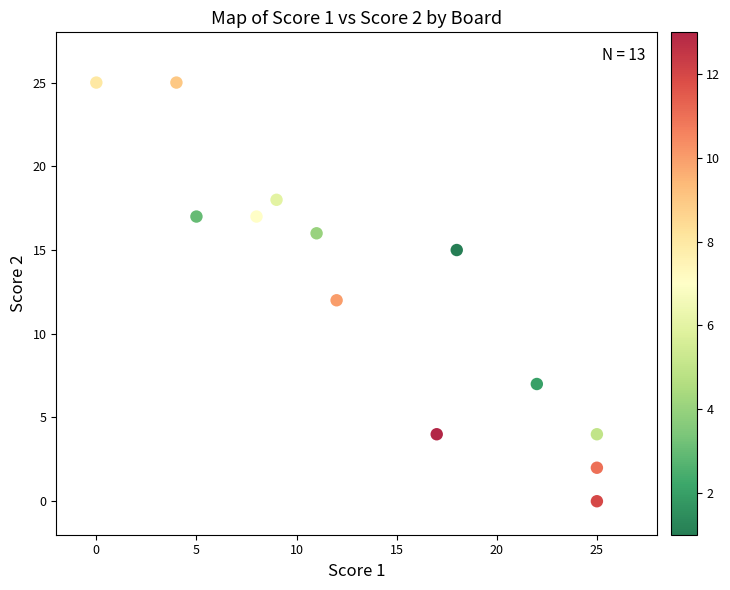

What is the range of Y values (max minus min)?

25